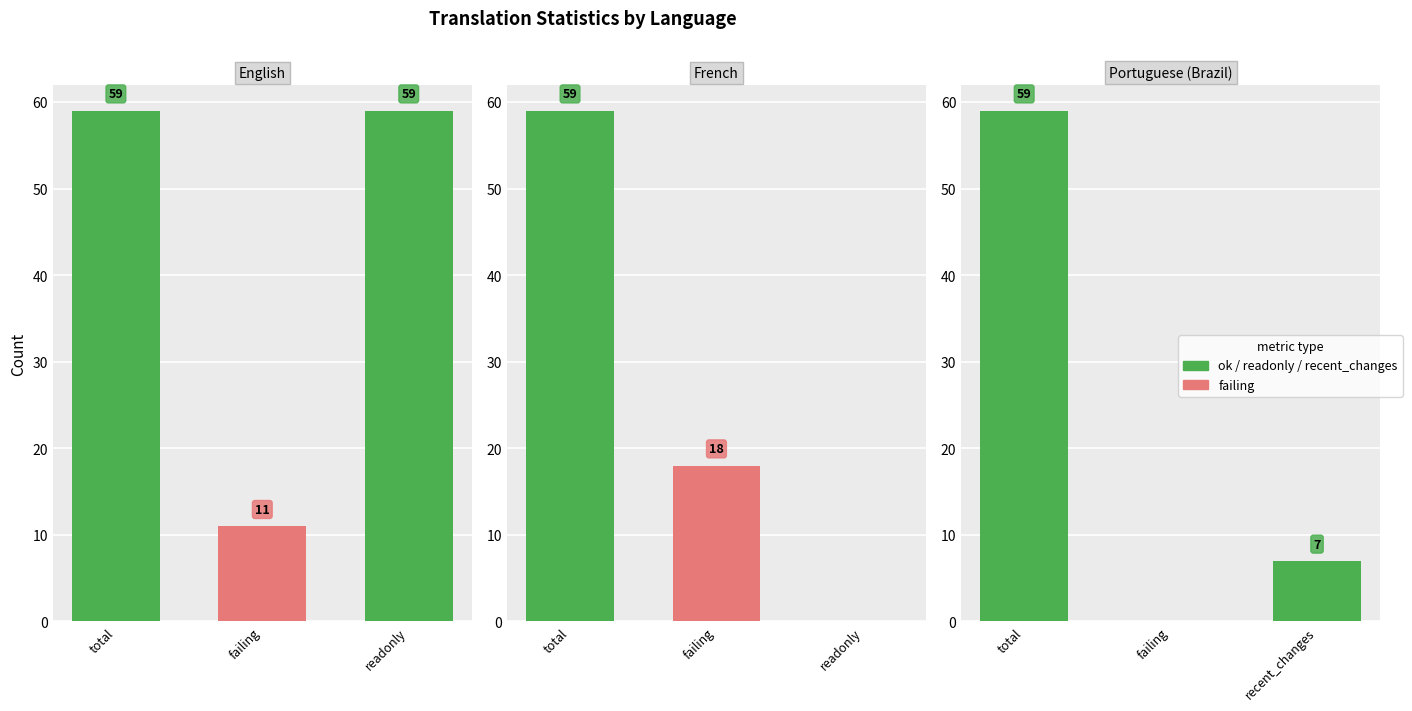

The value of total at French is 59.0. True or false?

True